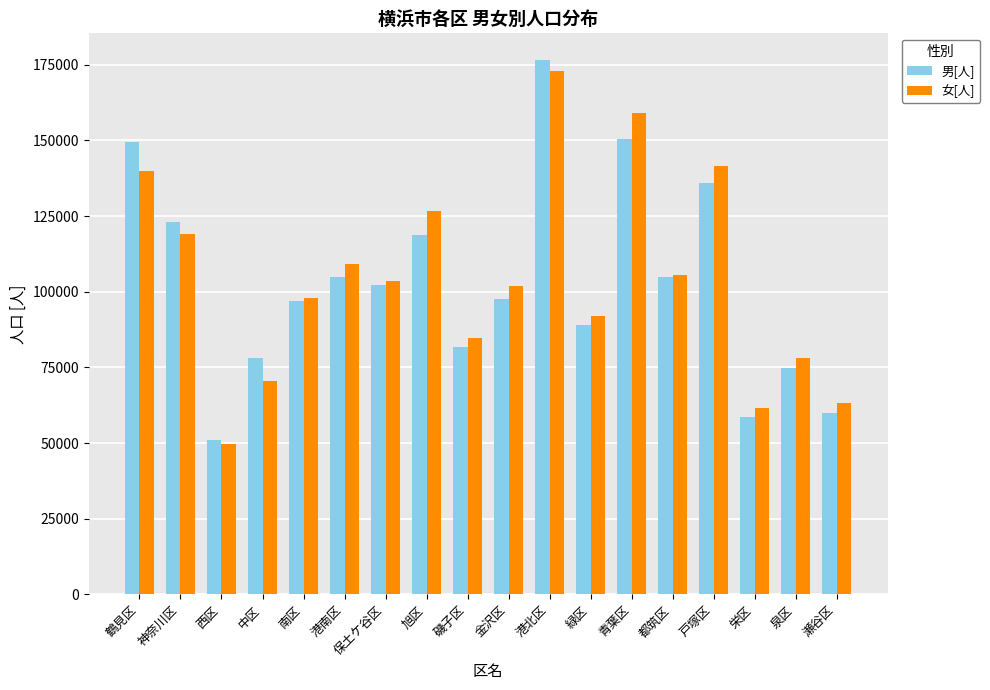

The value of 男[人] at 金沢区 is 51544. True or false?

False